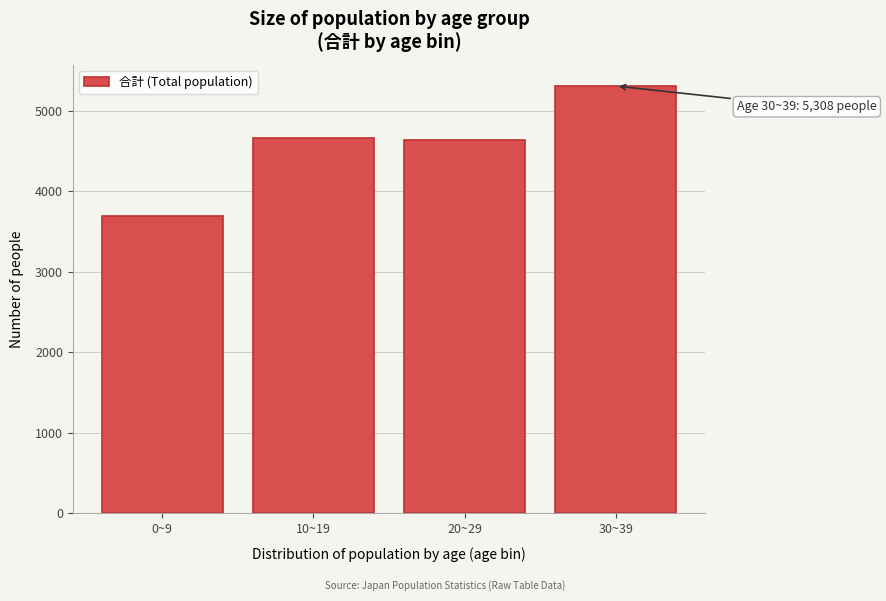

Reading left to right, list all the values displayed in this chart.

3689	4665	4639	5308